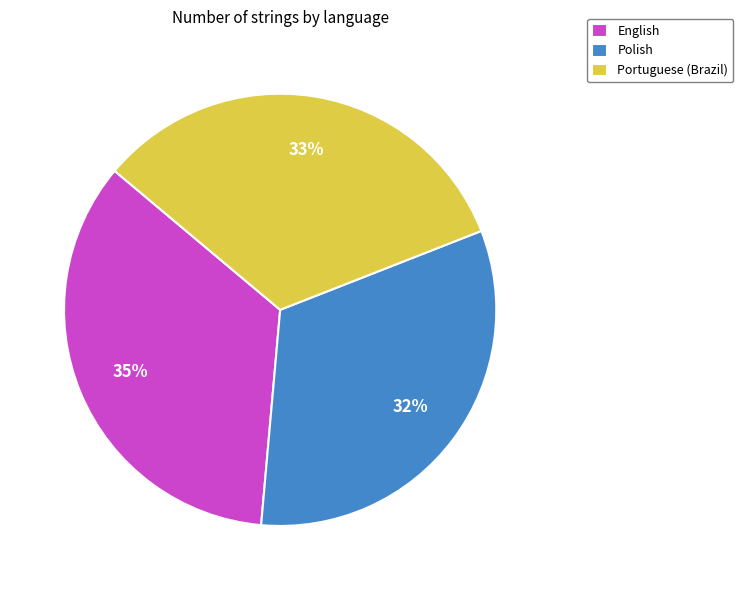

Is the sum of English and Polish greater than half?

Yes